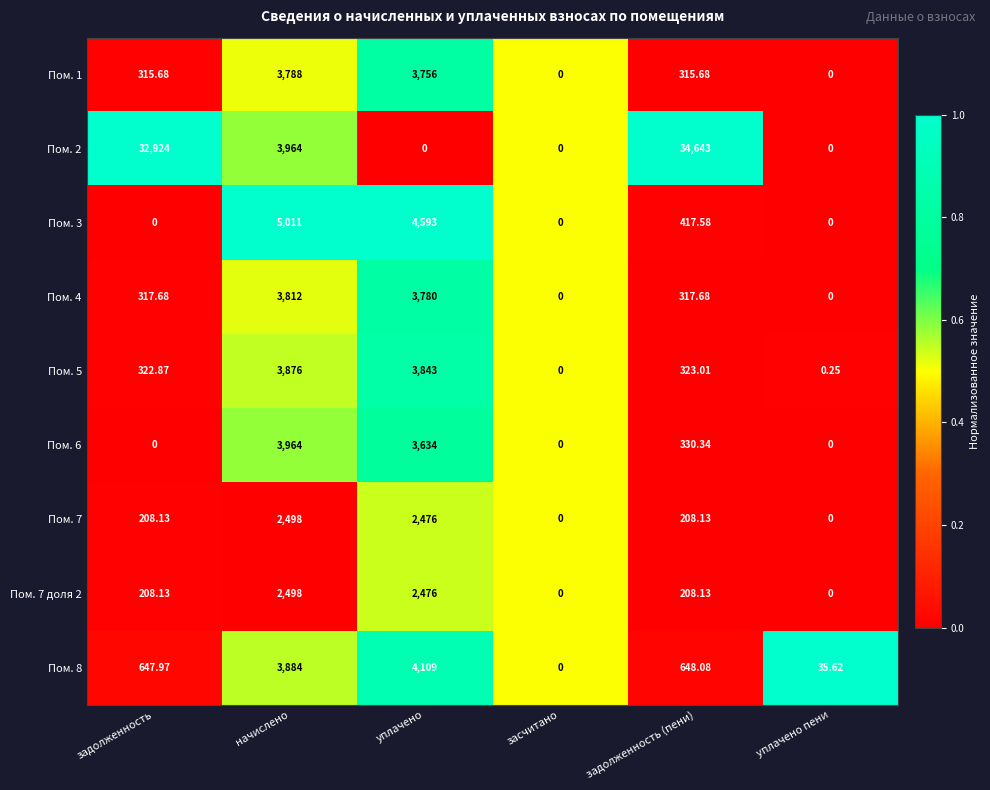

Rank the categories by Пом. 8 value from lowest to highest.

засчитано, уплачено пени, задолженность, задолженность (пени), начислено, уплачено